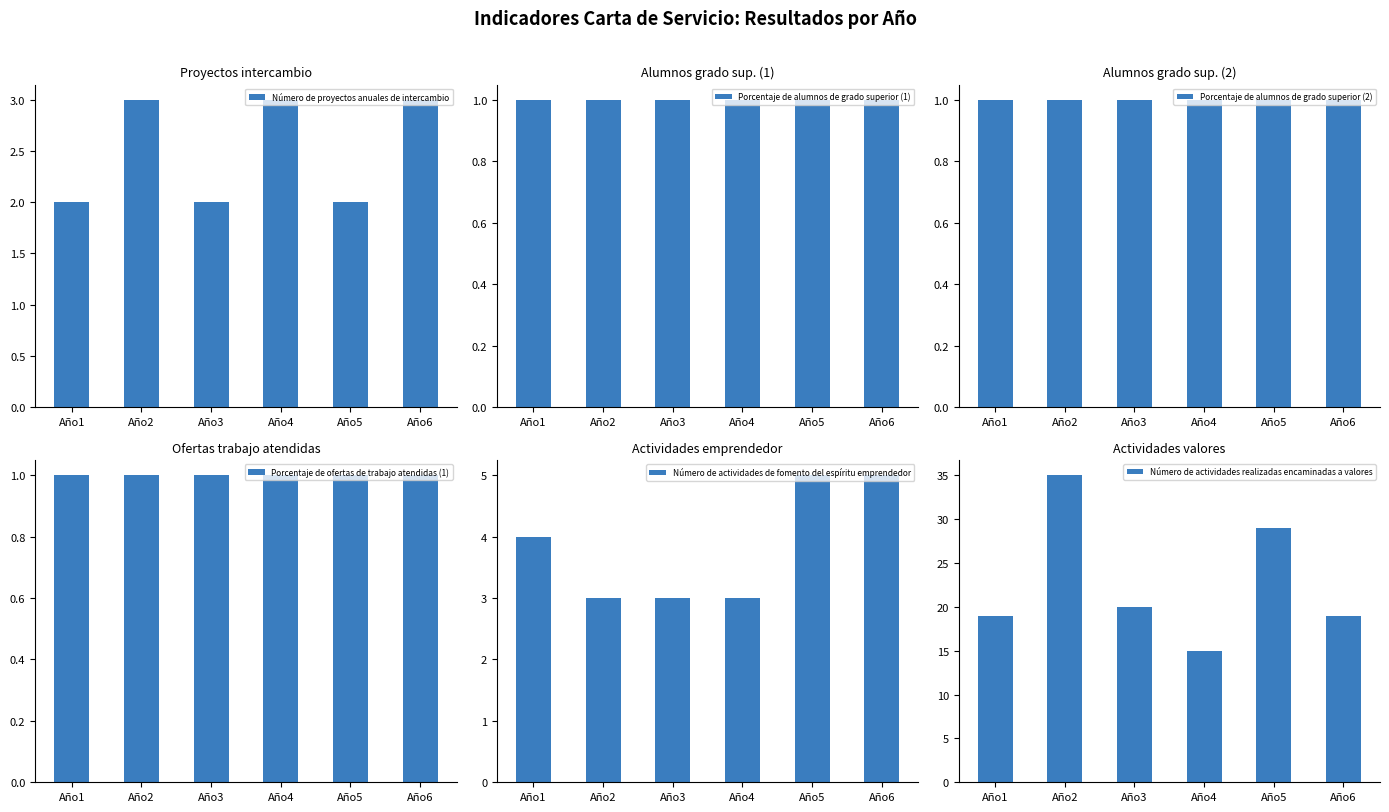

What is the smallest value displayed?

1